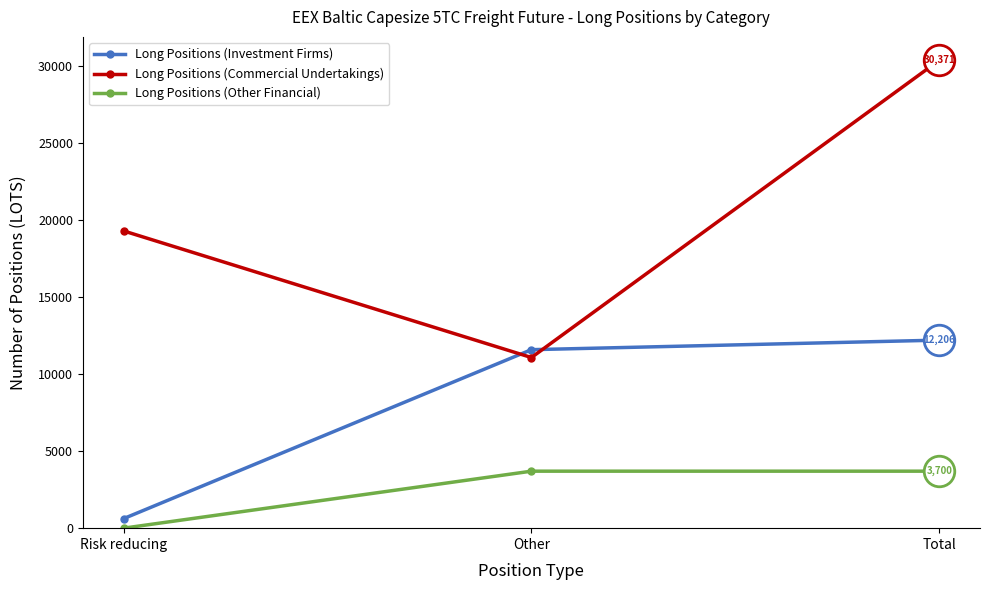

What is the difference between the Long Positions (Commercial Undertakings) values at Other and Total?

19294.7